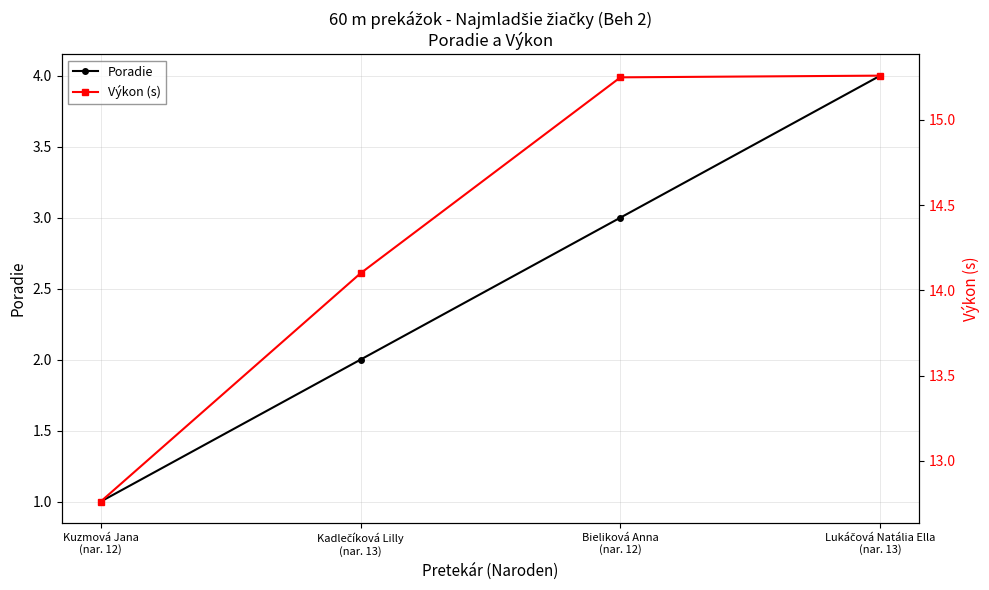

Reading right to left, extract all data points from this chart.

Poradie: 4.0	3.0	2.0	1.0
Výkon (s): 15.3	15.2	14.1	12.8